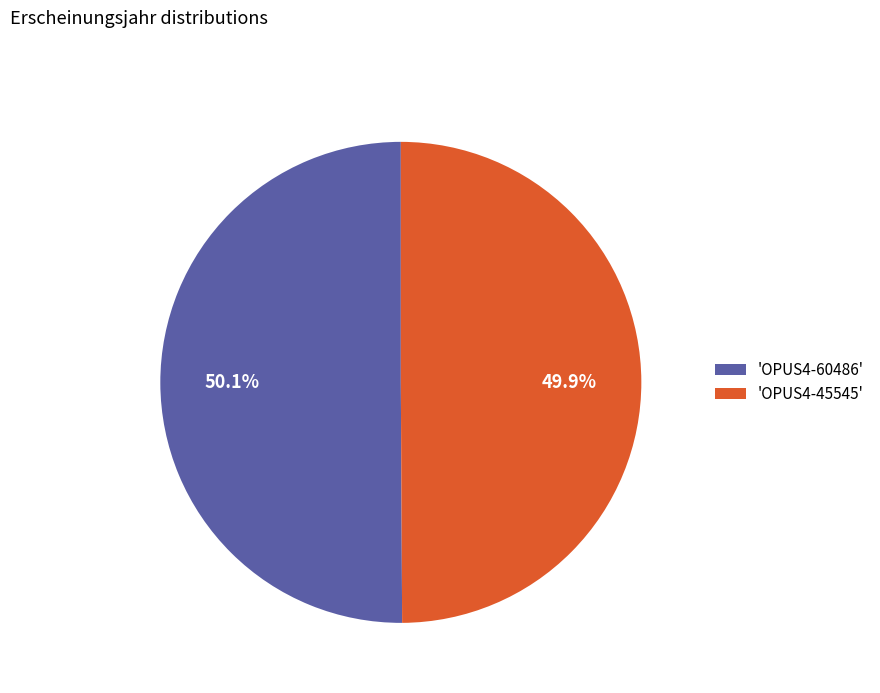

What is the ratio of the value at 'OPUS4-45545' to the value at 'OPUS4-60486'?

1.0